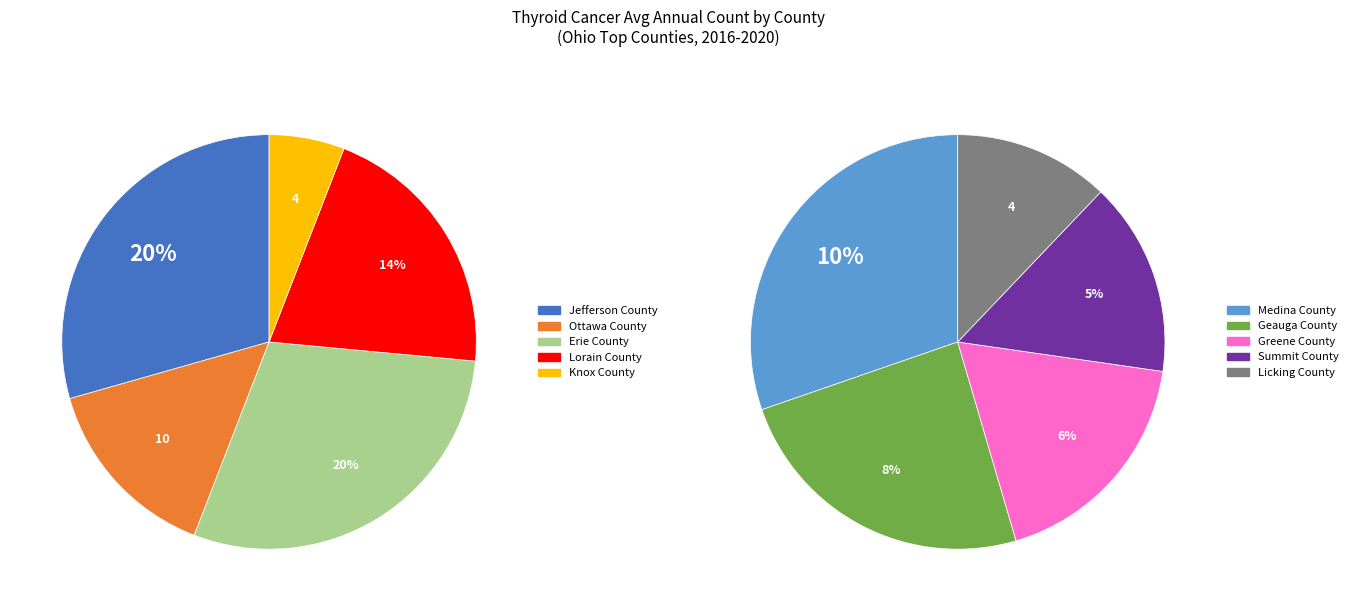

To the nearest percent, what is the combined percentage of Jefferson County and Summit County?

25%